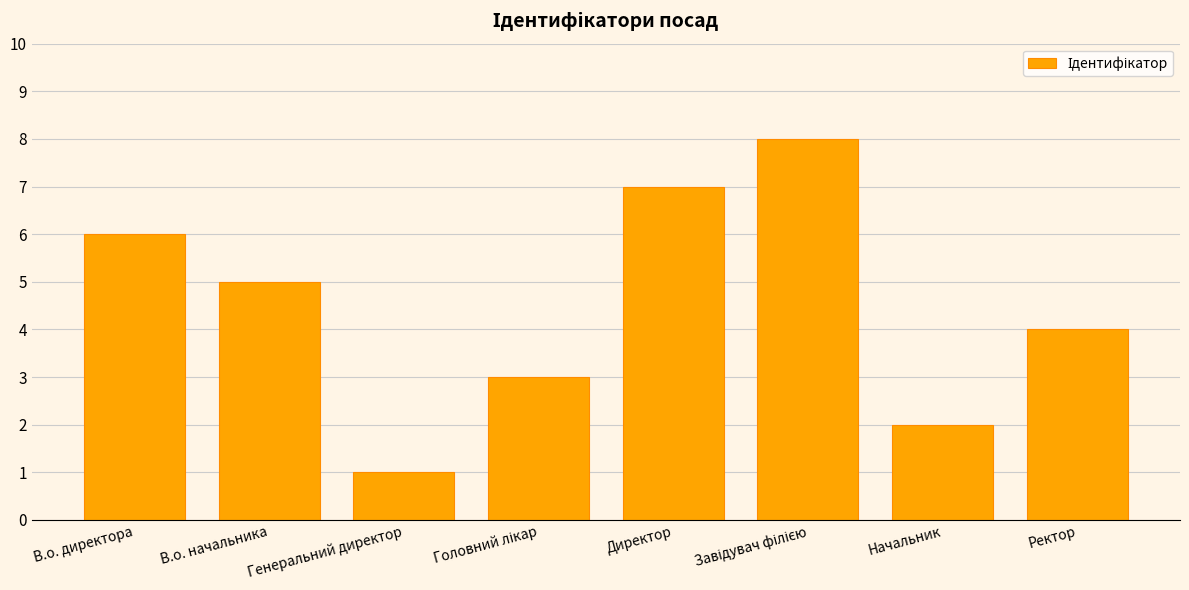

What is the change in value from Генеральний директор to Директор?

+6